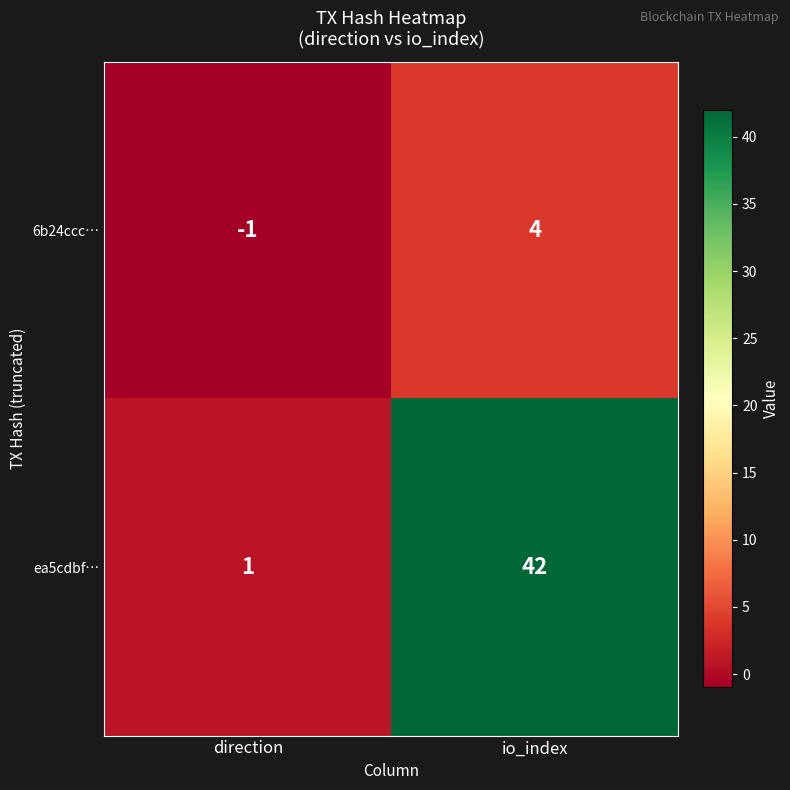

True or false: ea5cdbf… has a value of 1 at direction.

True